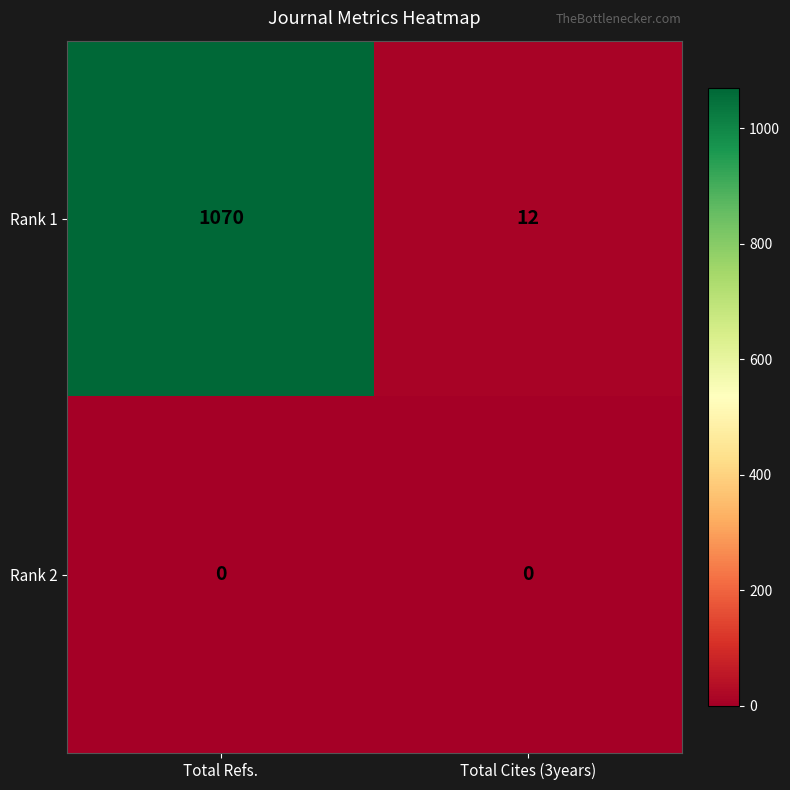

Which series has the largest range (max minus min)?

Rank 1